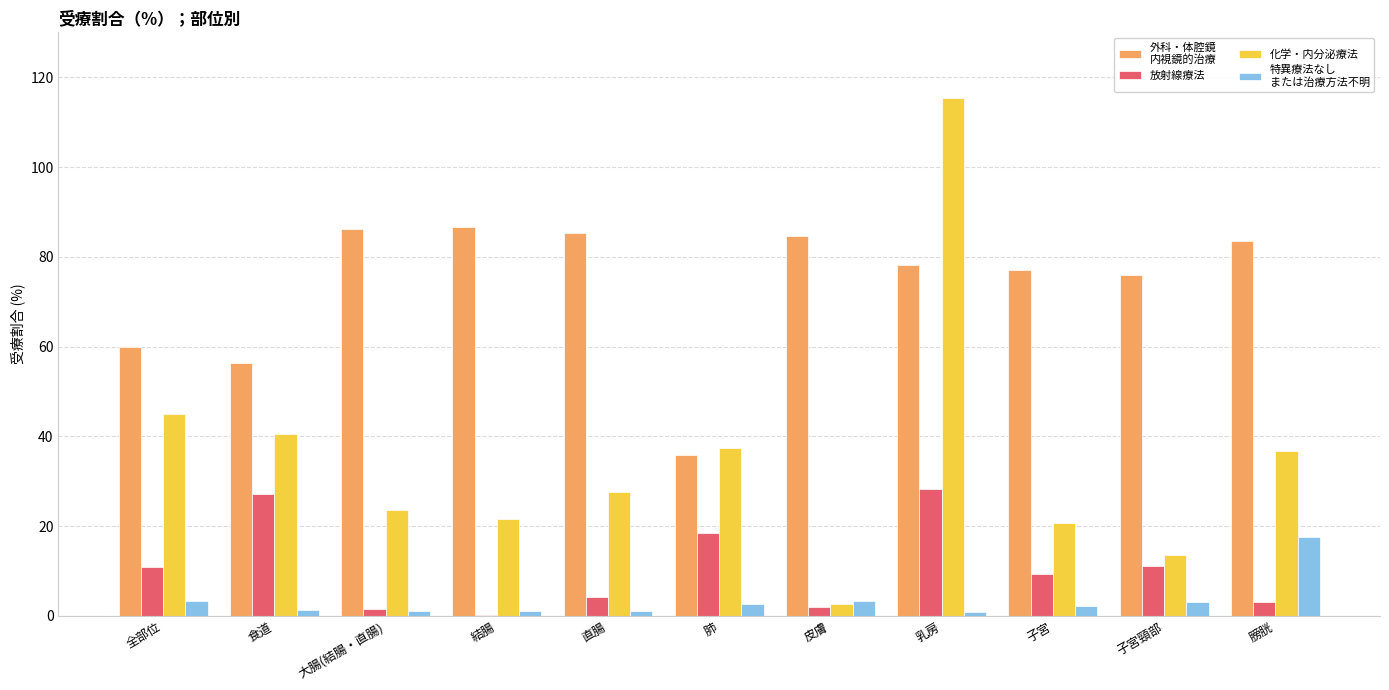

At which category does the chart reach its peak across all series?

乳房